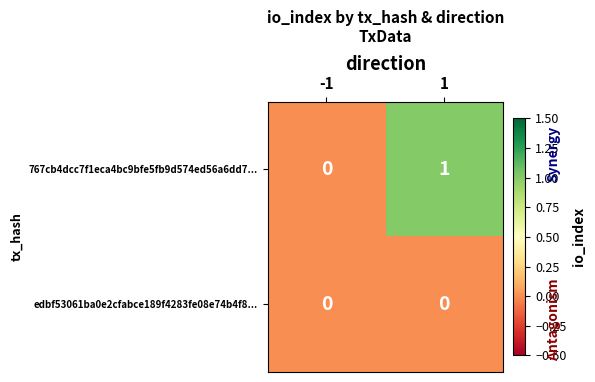

How many data points does each series have?

2